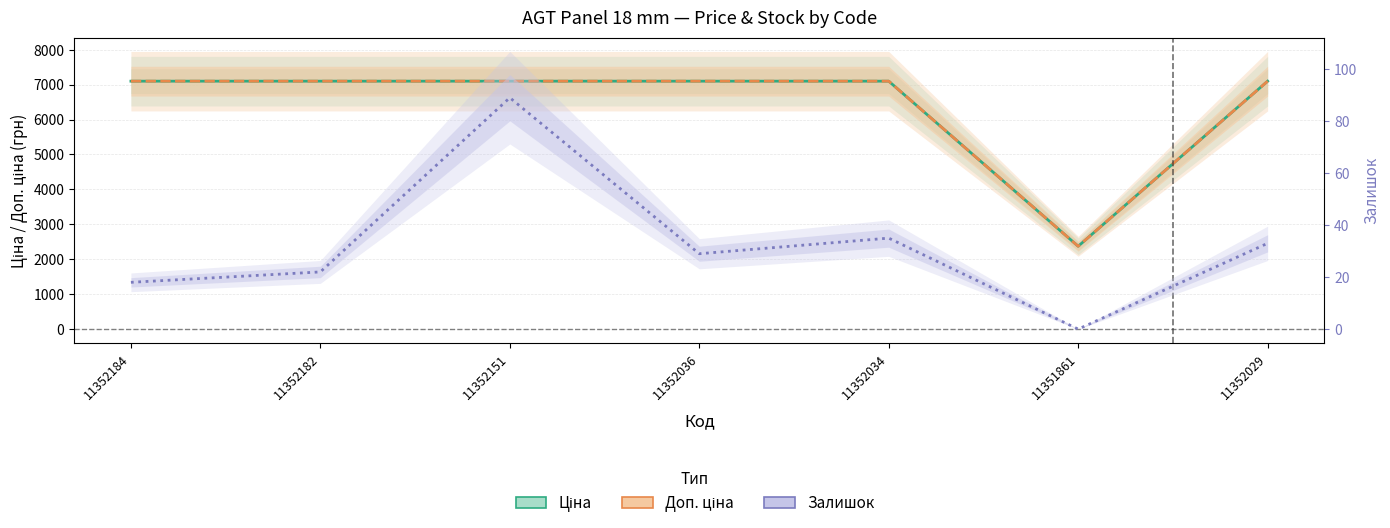

Reading right to left, transcribe all the data shown in this chart.

Ціна: 7098.8	2372.4	7098.8	7098.8	7098.8	7098.8	7098.8
Доп. ціна: 7098.8	2372.0	7098.8	7098.8	7098.8	7098.8	7098.8
Залишок: 33.0	0.0	35.0	29.0	89.0	22.0	18.0